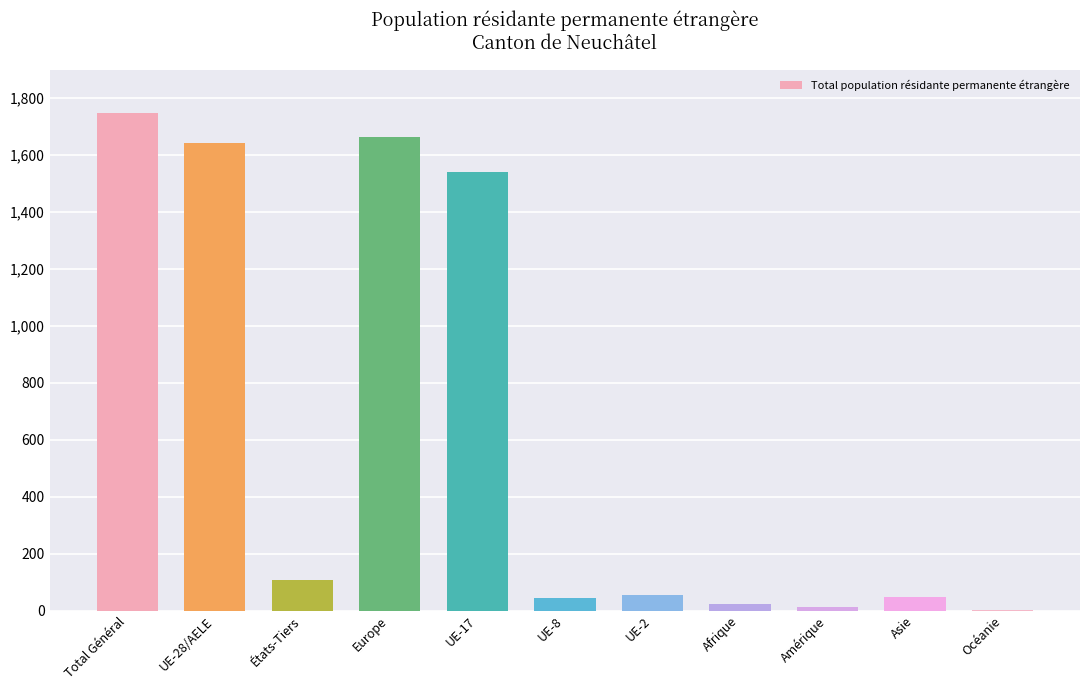

Approximately how many times larger is the value at UE-2 compared to États-Tiers?

0.5